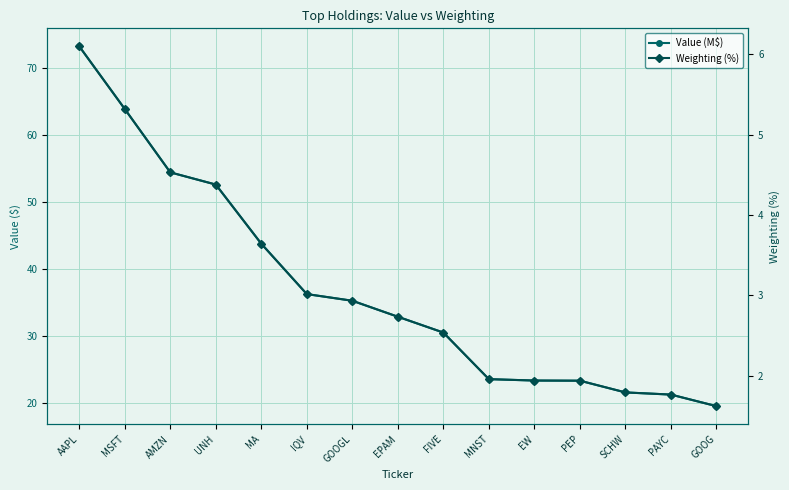

How many data points in Weighting (%) are above 2?

9